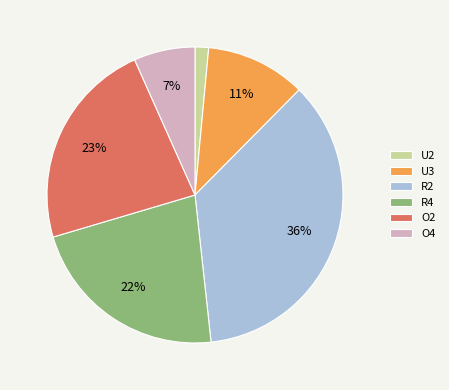

Is there a majority slice in this chart?

No